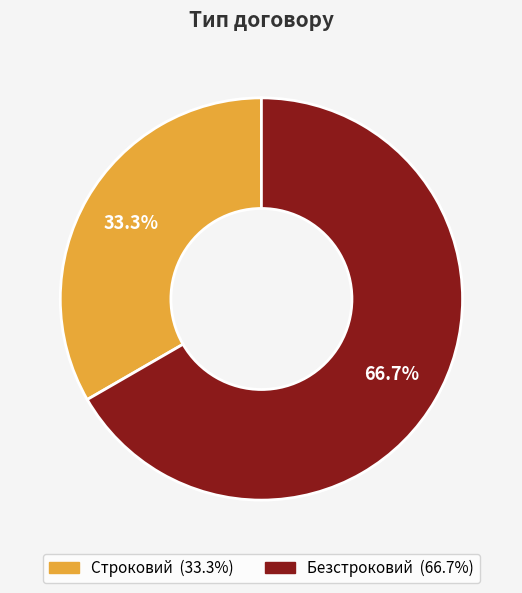

Rank the categories by value from highest to lowest.

Безстроковий, Строковий